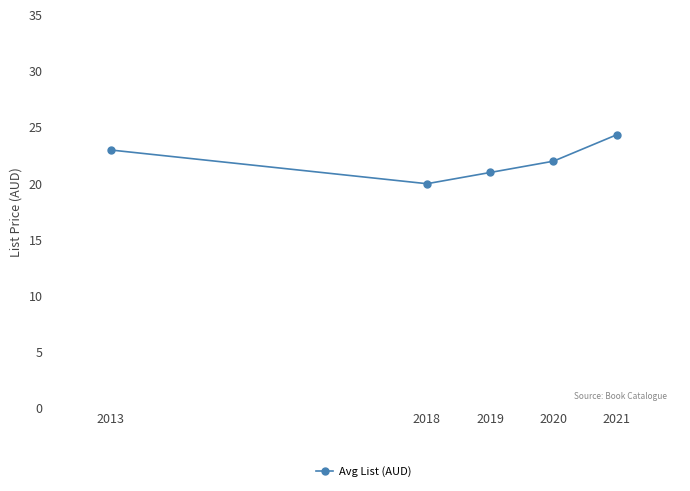

True or false: the data has more than 2 interior local peaks.

False